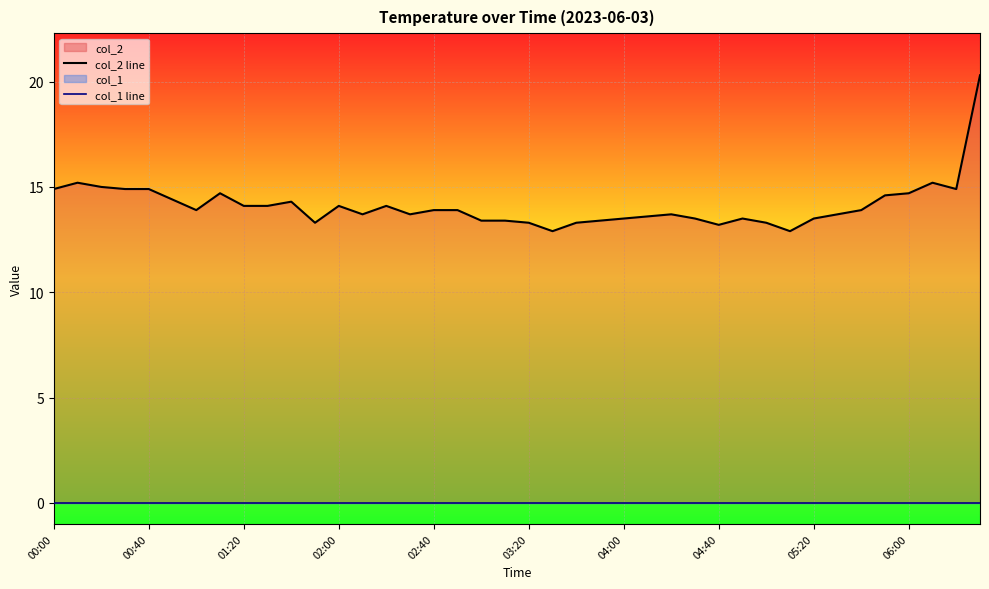

Which series changed the most between 06:00 and 10?

col_2 line